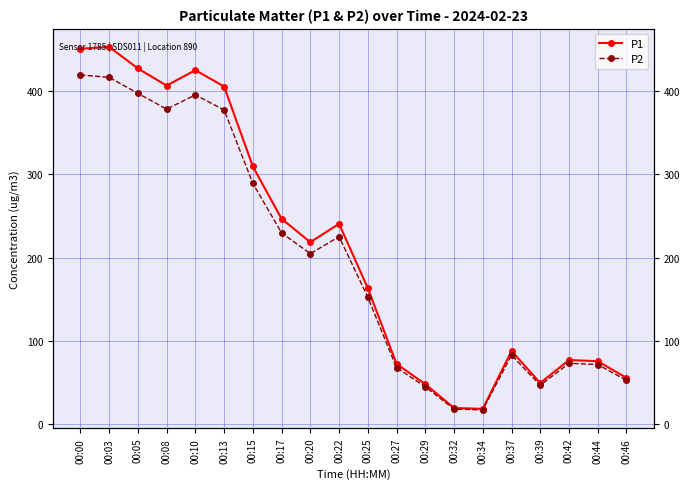

Reading left to right, what are all the values shown in this chart?

P1: 451.0	453.2	427.3	406.7	425.3	405.6	309.6	246.8	218.7	240.7	163.5	72.5	48.1	19.6	18.5	88.0	49.6	77.2	75.8	55.7
P2: 419.5	416.6	397.4	378.5	395.6	377.5	289.3	229.9	204.9	225.3	152.6	68.0	45.0	18.3	17.3	83.1	46.9	73.2	71.8	52.7